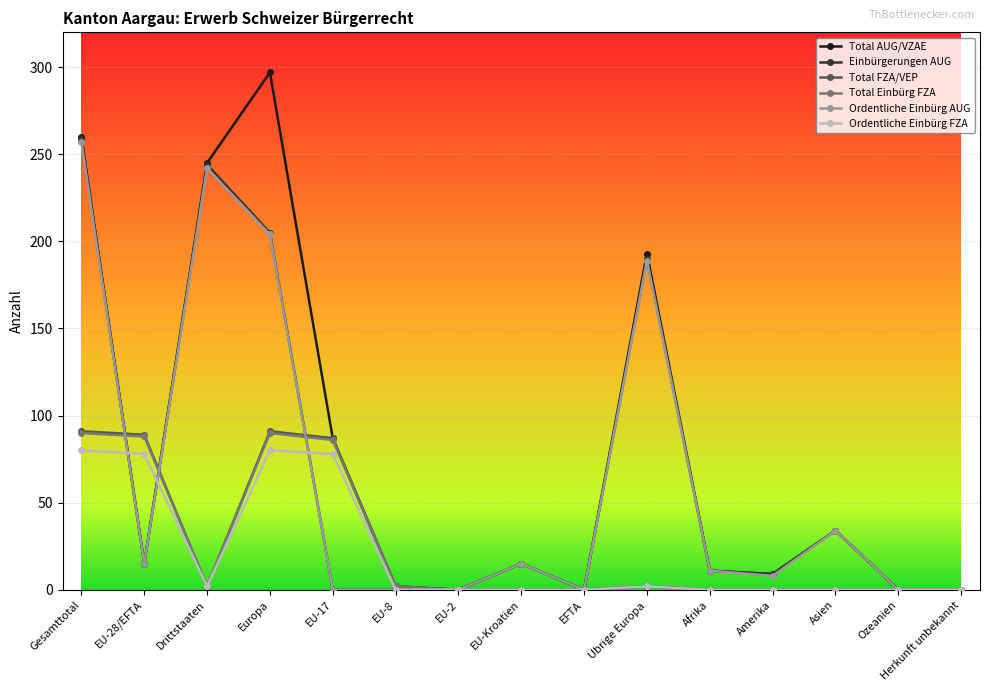

What is the spread (max minus min) of values at Gesamttotal?

180